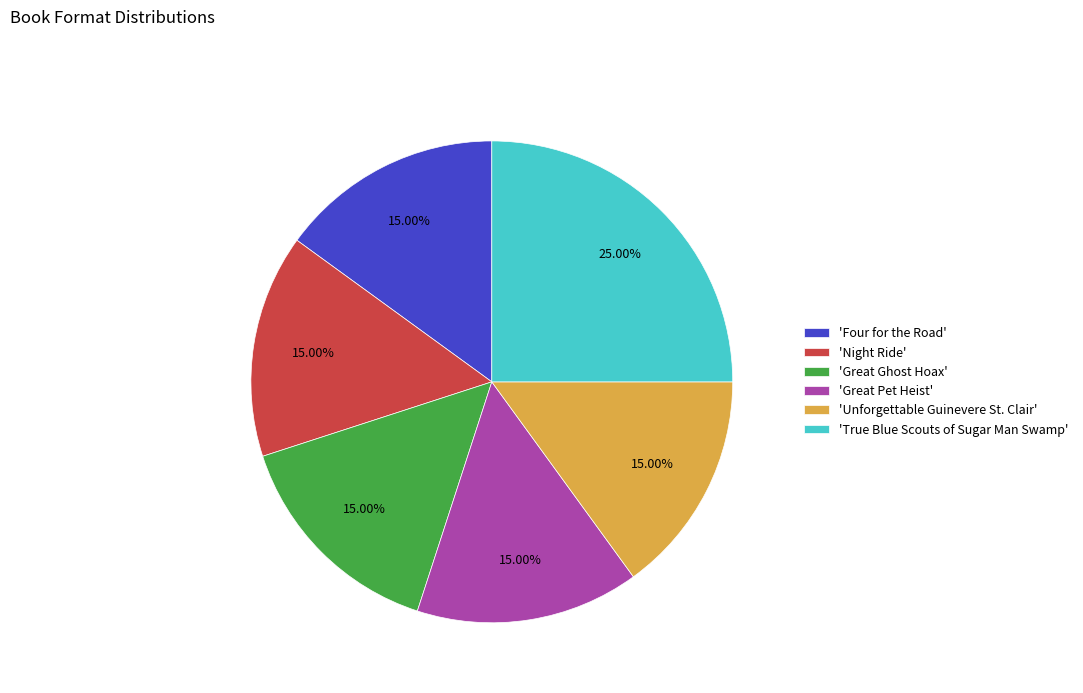

Which category has the biggest portion of the pie?

'True Blue Scouts of Sugar Man Swamp'